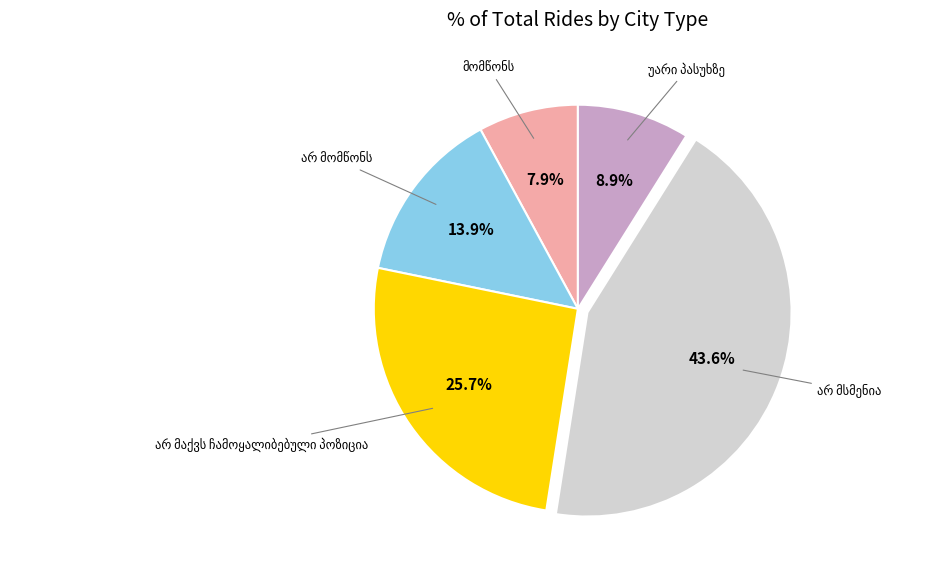

How many segments does this pie chart have?

5